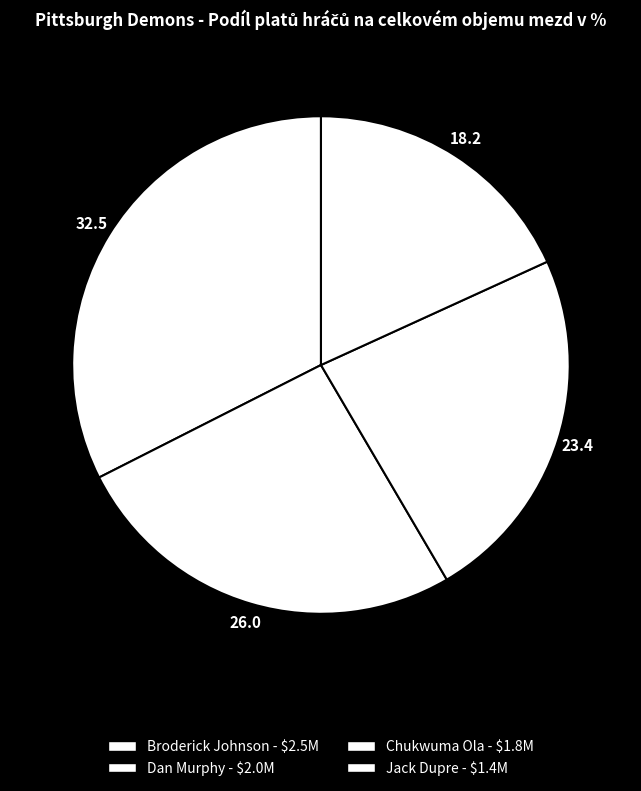

To the nearest percent, what is the average slice percentage?

25%